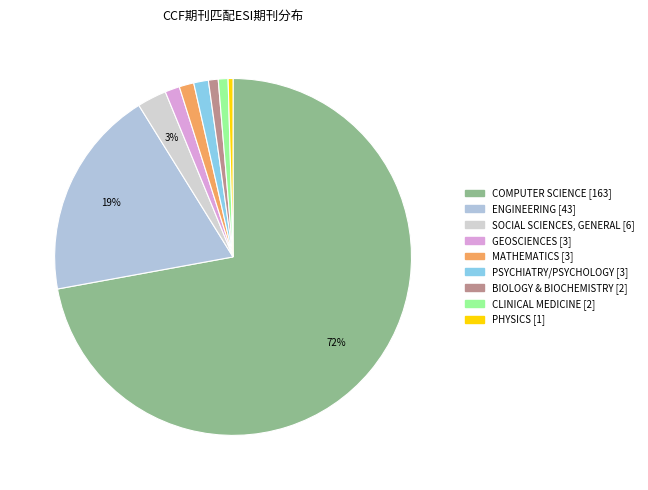

Count the number of slices in the pie.

9